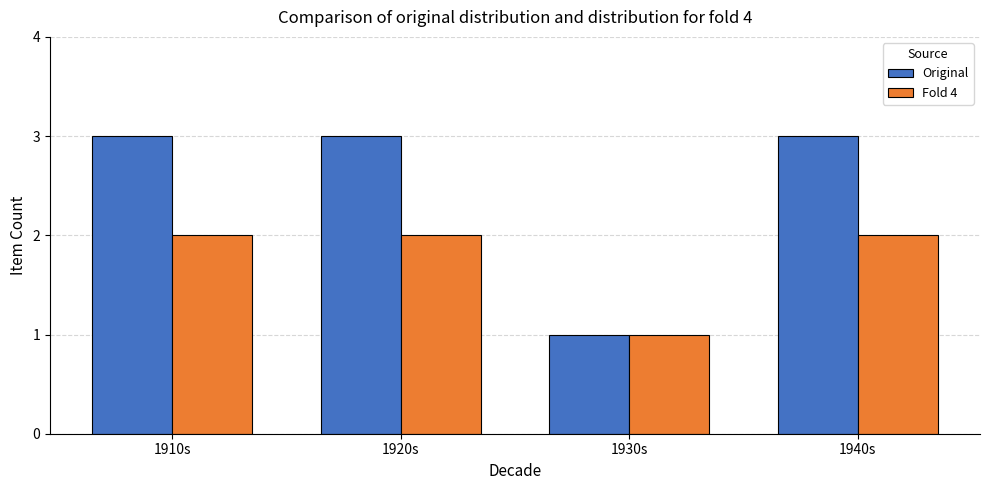

Is it true that Fold 4 equals 1 at 1920s?

False